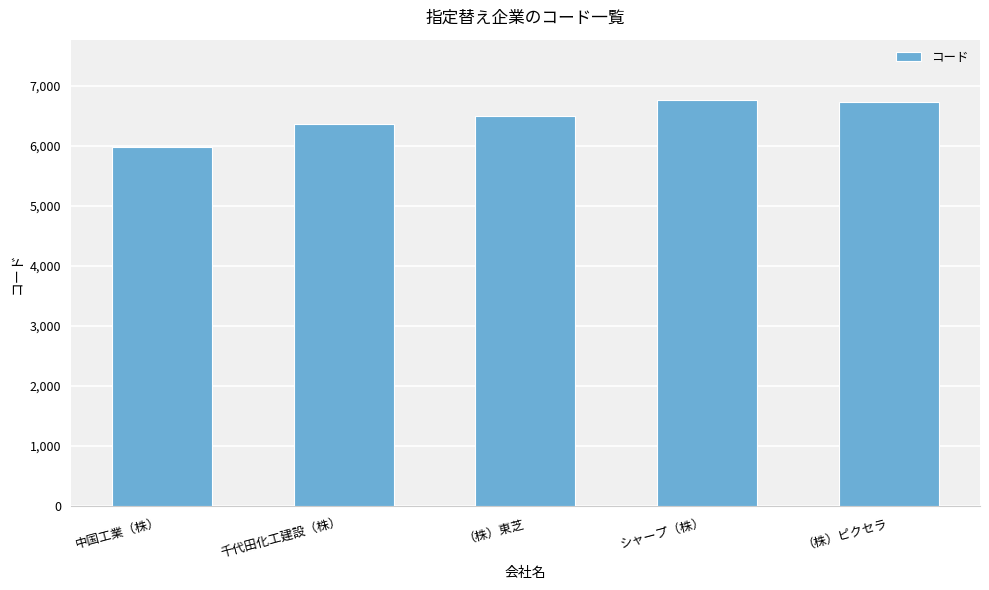

What is the difference between the maximum and minimum values?

779